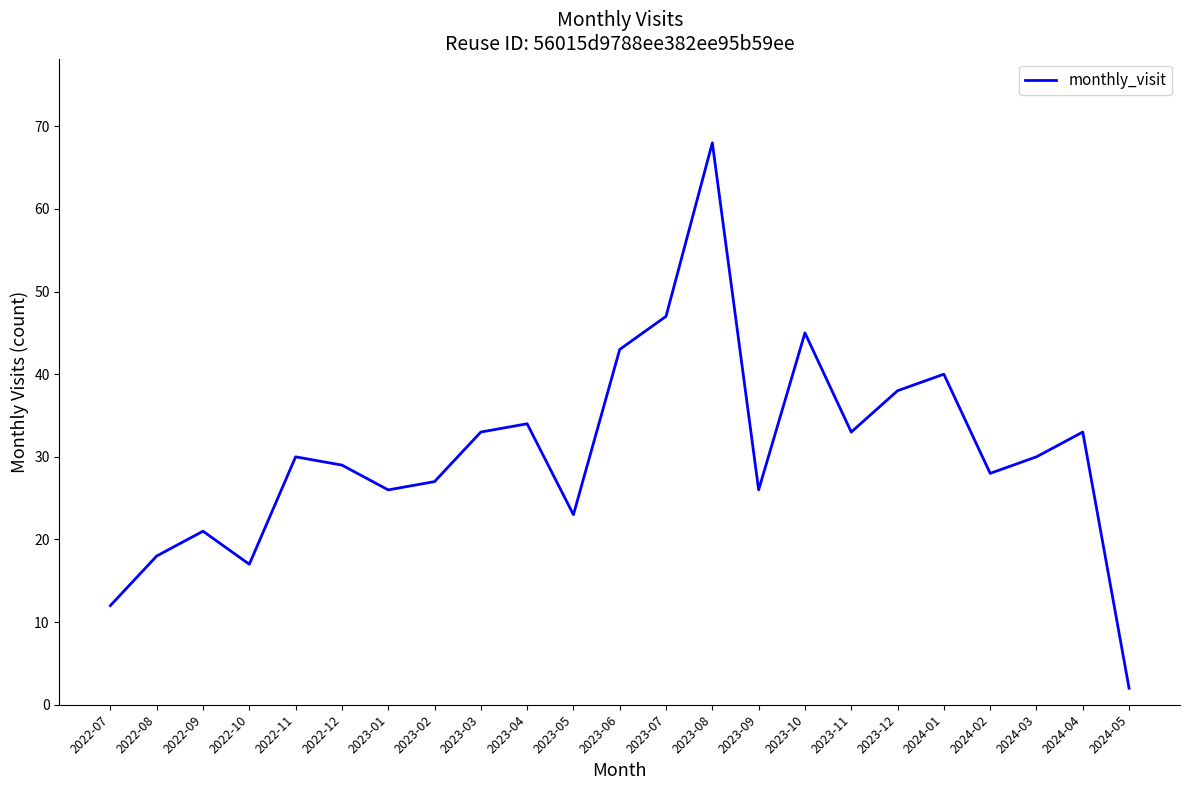

Reading left to right, transcribe all the data shown in this chart.

2022-07=12	2022-08=18	2022-09=21	2022-10=17	2022-11=30	2022-12=29	2023-01=26	2023-02=27	2023-03=33	2023-04=34	2023-05=23	2023-06=43	2023-07=47	2023-08=68	2023-09=26	2023-10=45	2023-11=33	2023-12=38	2024-01=40	2024-02=28	2024-03=30	2024-04=33	2024-05=2